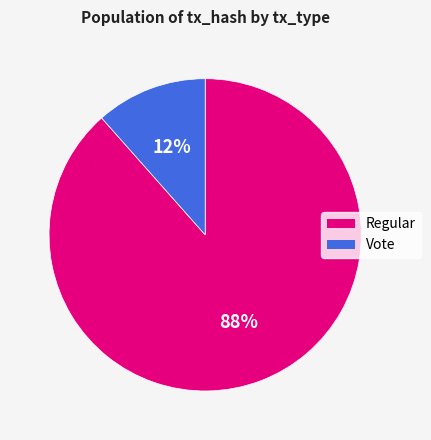

How many slices are in this pie chart?

2